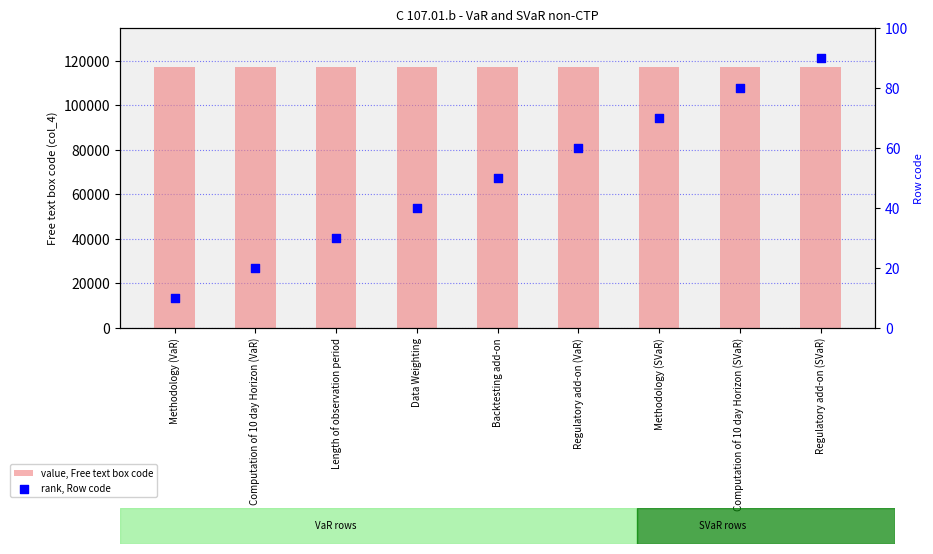

At which category is the sum across all series the highest?

Regulatory add-on (SVaR)